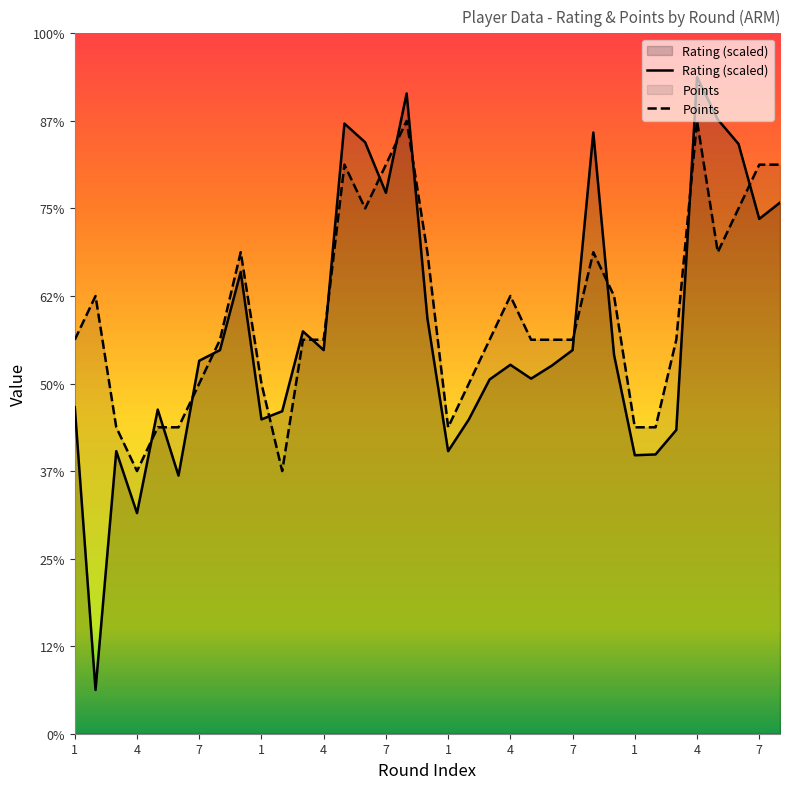

Which label corresponds to the largest value in the chart?

4